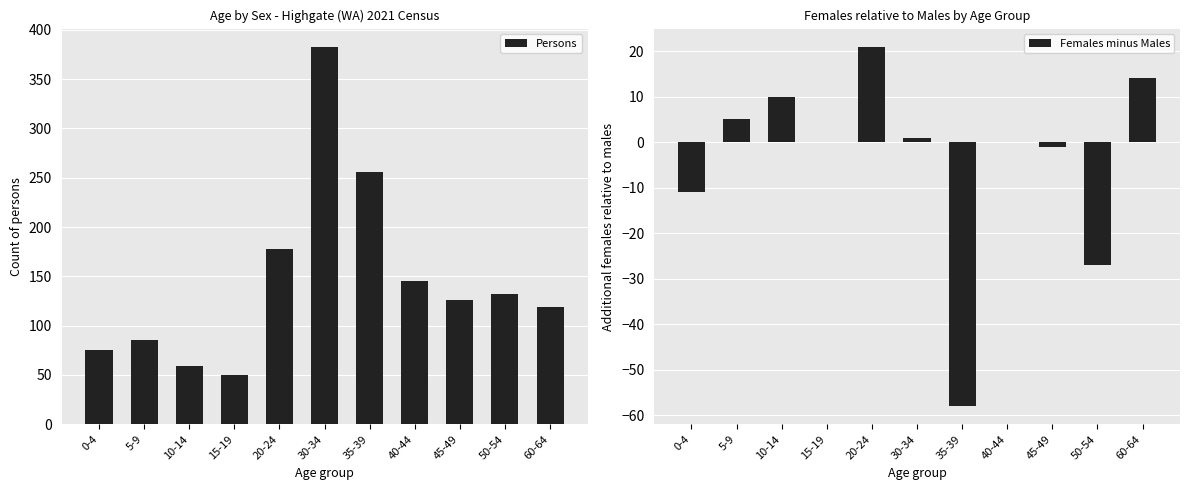

Which category has the highest value in the Persons series?

30-34